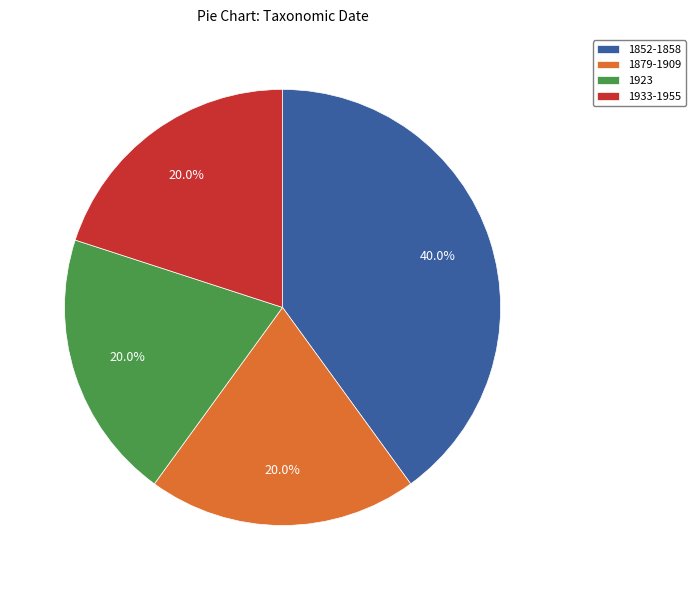

Combined, do 1879-1909 and 1852-1858 account for over 50%?

Yes